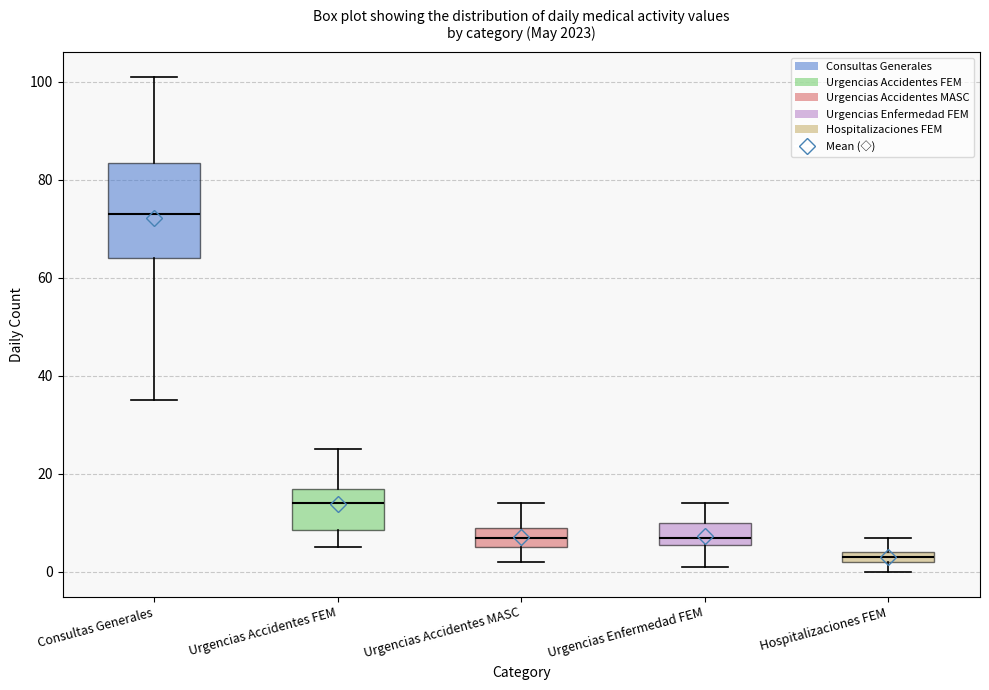

Which box is the tallest, from its lower edge to its upper edge?

Consultas Generales